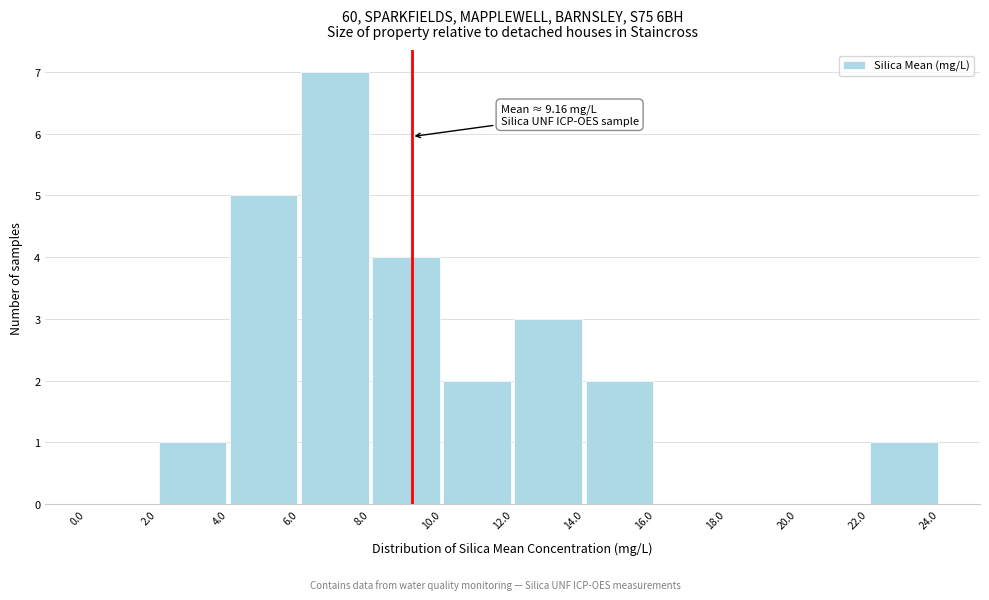

Which range on the x-axis has the tallest bar?

6.0 to 8.0